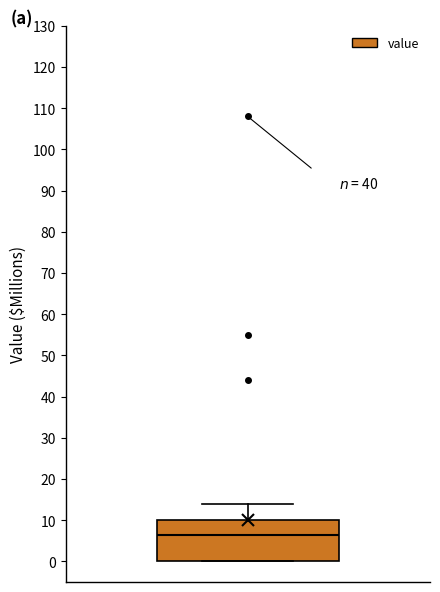

Transcribe this box plot: give where the median line is, the range the box spans, and where the two whiskers end, as read against the y-axis. The values are not printed on the chart, so give them approximately, as read against the axis.

median 7, box 0 to 10, whiskers 0 to 14